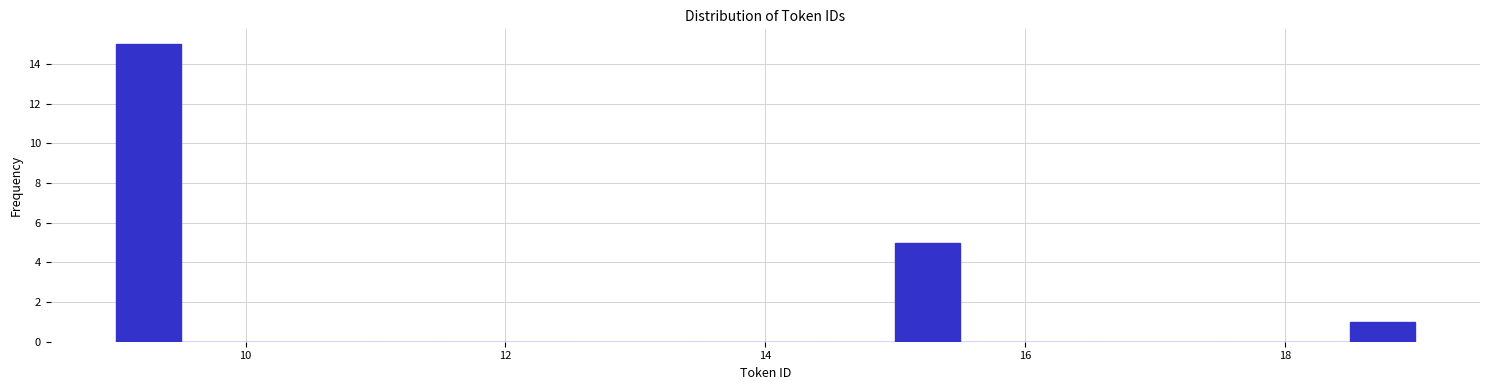

Read against the x-axis, roughly where is the centre of the tallest bar?

9.2